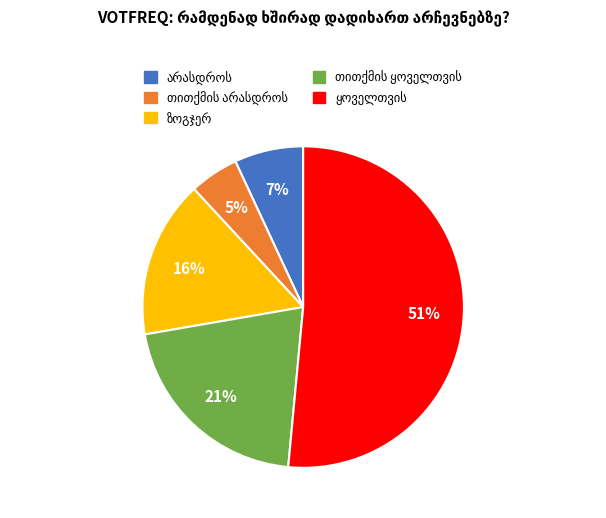

How many slices are in this pie chart?

5